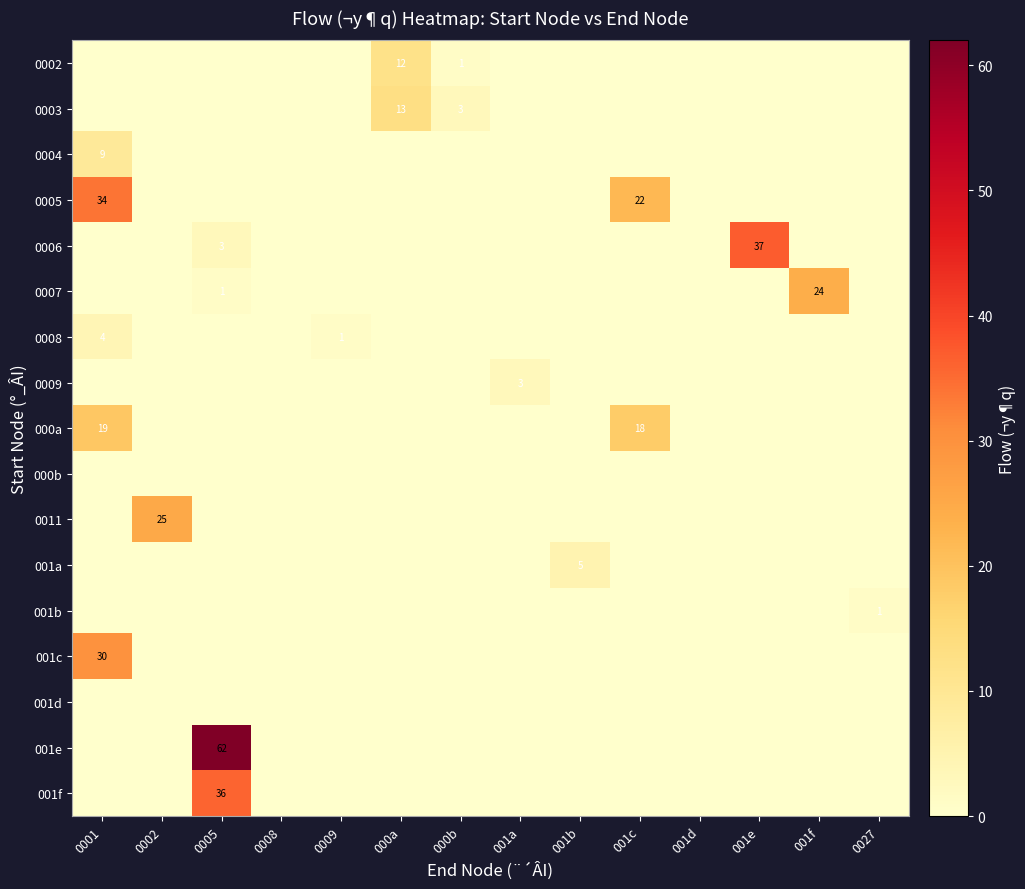

At 0002, list the series in order from largest to smallest.

0011, 0002, 0003, 0004, 0005, 0006, 0007, 0008, 0009, 000a, 000b, 001a, 001b, 001c, 001d, 001e, 001f